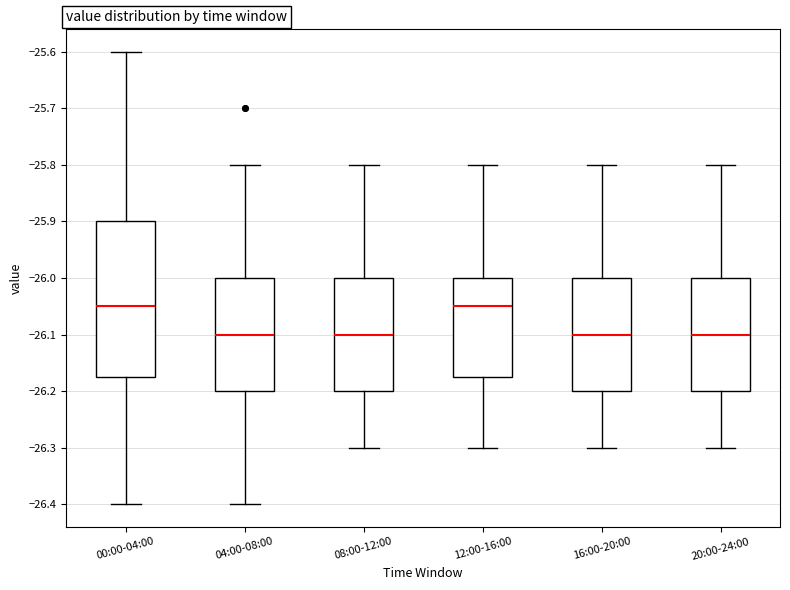

Reading left to right, read every box against the y-axis: the position of its median line, the range the box covers, and the ends of its whiskers. The values are not printed on the chart, so give them approximately, as read against the axis.

00:00-04:00: median -26.05, box -26.17 to -25.90, whiskers -26.40 to -25.60
04:00-08:00: median -26.10, box -26.20 to -26.00, whiskers -26.40 to -25.80
08:00-12:00: median -26.10, box -26.20 to -26.00, whiskers -26.30 to -25.80
12:00-16:00: median -26.05, box -26.17 to -26.00, whiskers -26.30 to -25.80
16:00-20:00: median -26.10, box -26.20 to -26.00, whiskers -26.30 to -25.80
20:00-24:00: median -26.10, box -26.20 to -26.00, whiskers -26.30 to -25.80